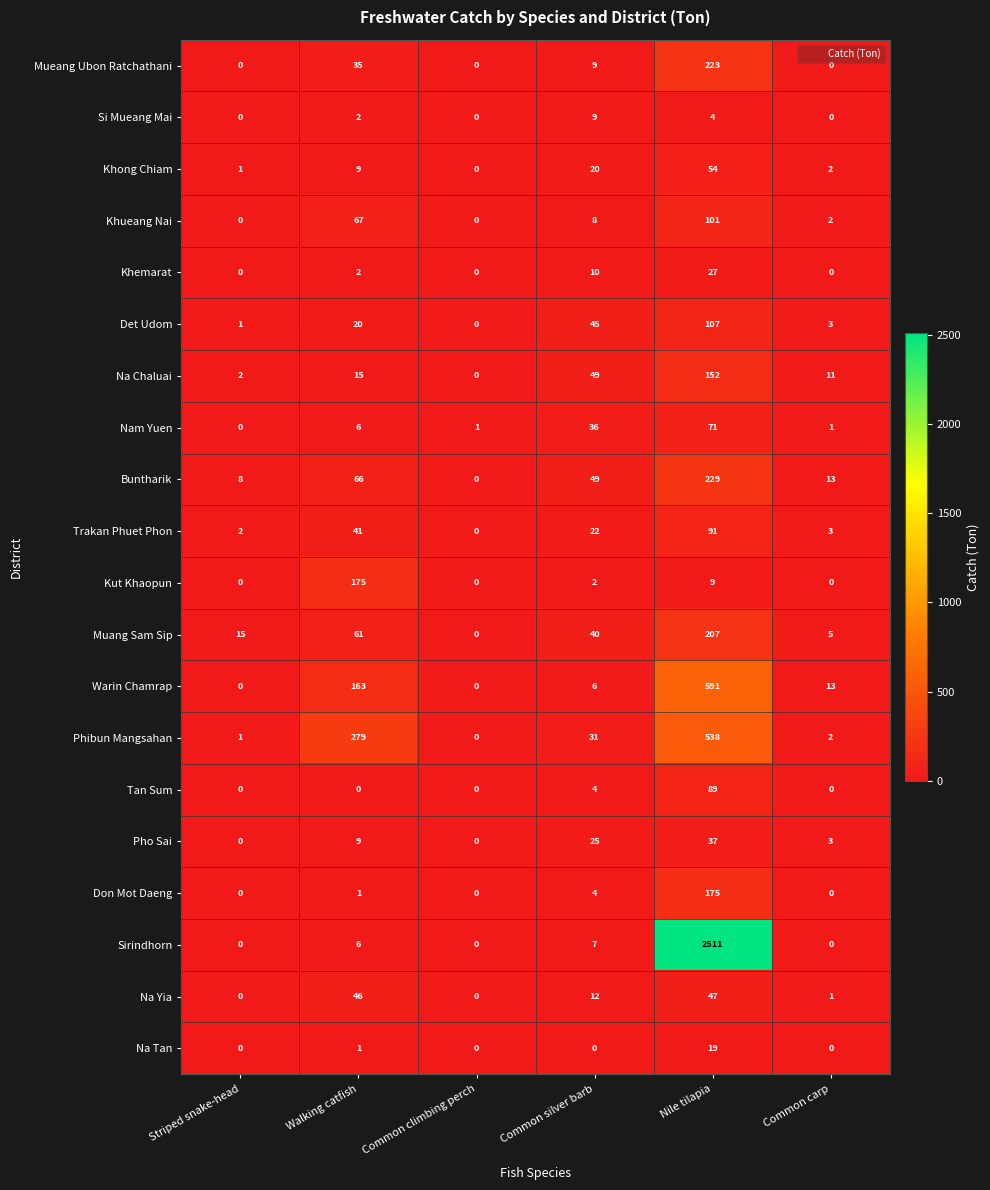

Rank the categories by Buntharik value from highest to lowest.

Nile tilapia, Walking catfish, Common silver barb, Common carp, Striped snake-head, Common climbing perch